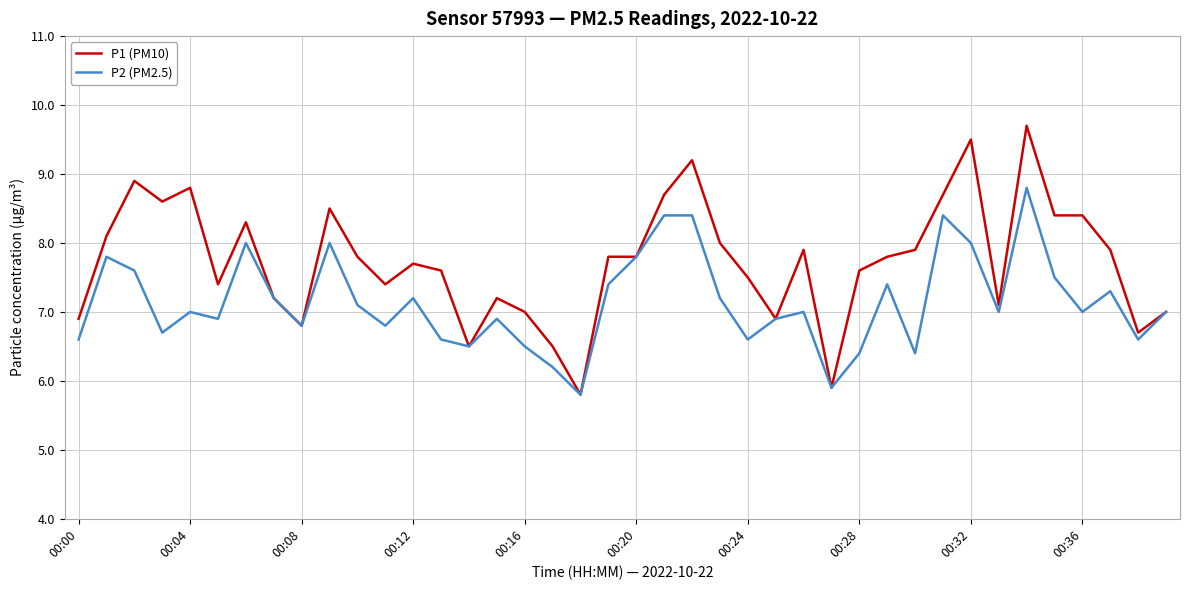

Which series has the largest total across all categories?

P1 (PM10)